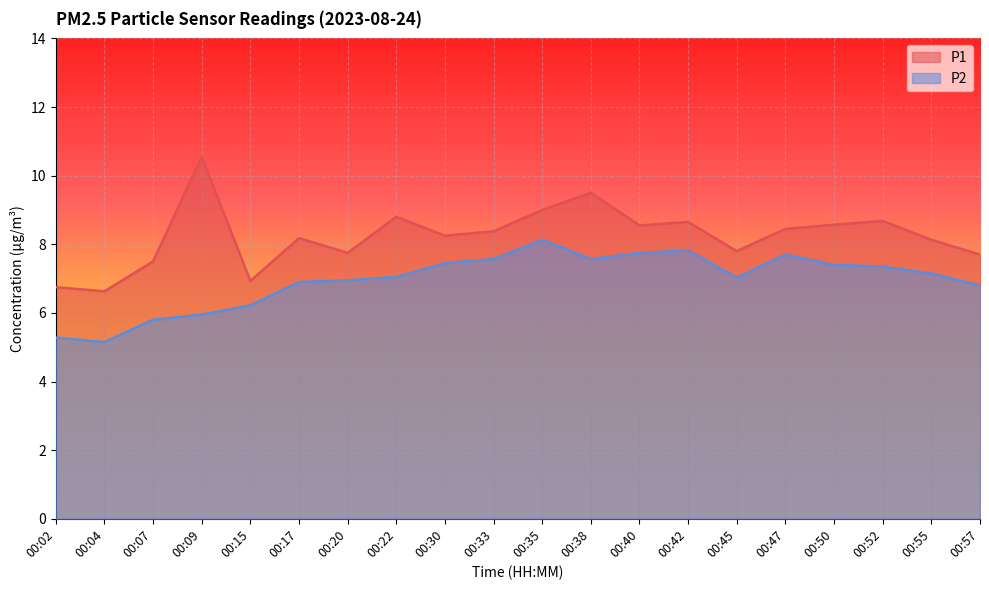

How many data points in P1 are above 8?

13